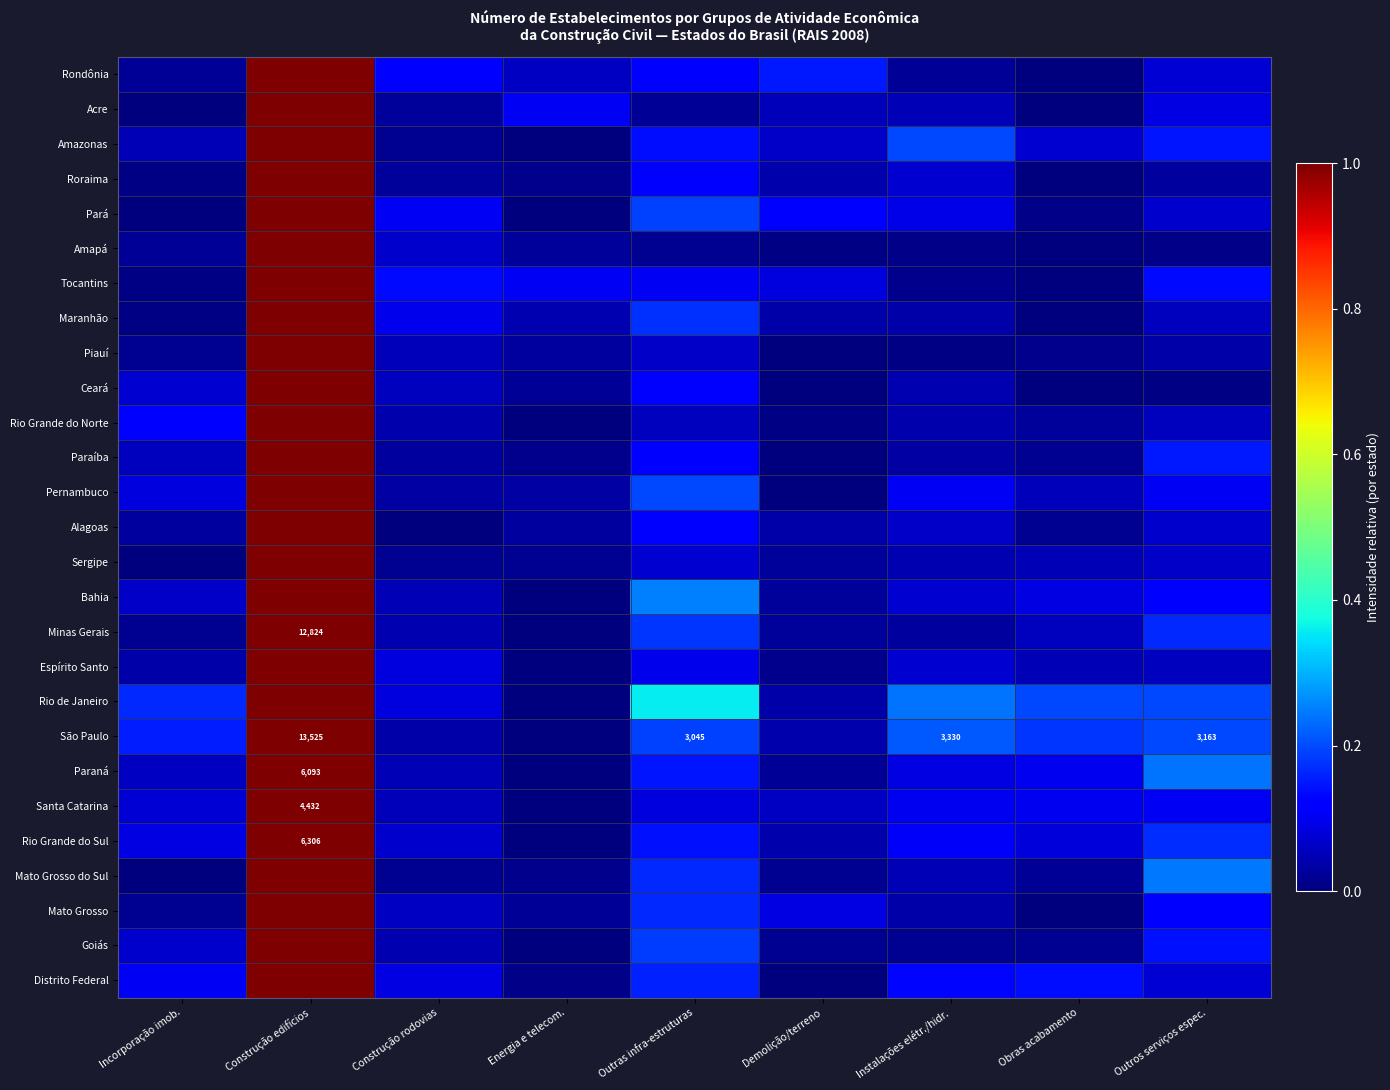

Is the value of Rondônia at Construção edifícios greater than the value of Minas Gerais at Construção edifícios?

No